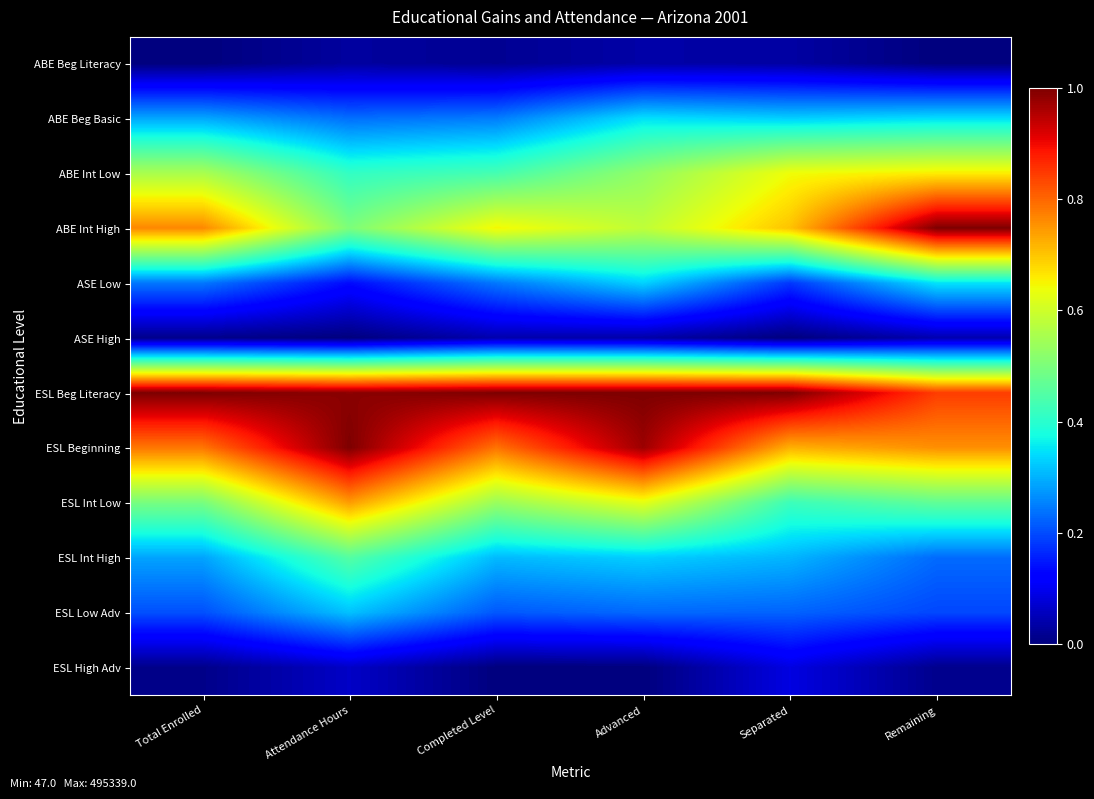

List the series in order of their peak value, highest first.

ABE Int High, ESL Beg Literacy, ESL Beginning, ESL Int Low, ABE Int Low, ESL Int High, ASE Low, ABE Beg Basic, ESL Low Adv, ESL High Adv, ASE High, ABE Beg Literacy